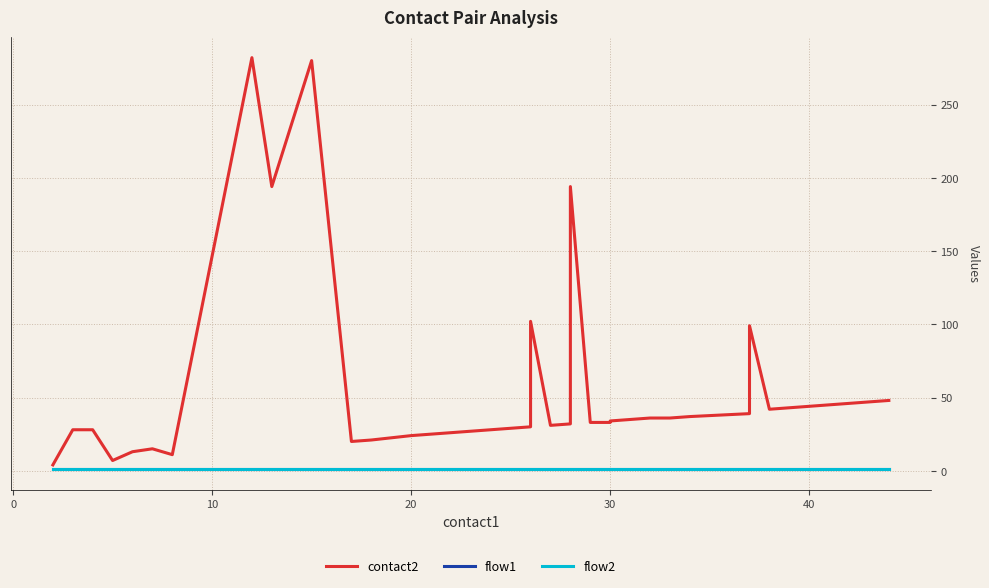

What is the average value of the flow2 series?

1